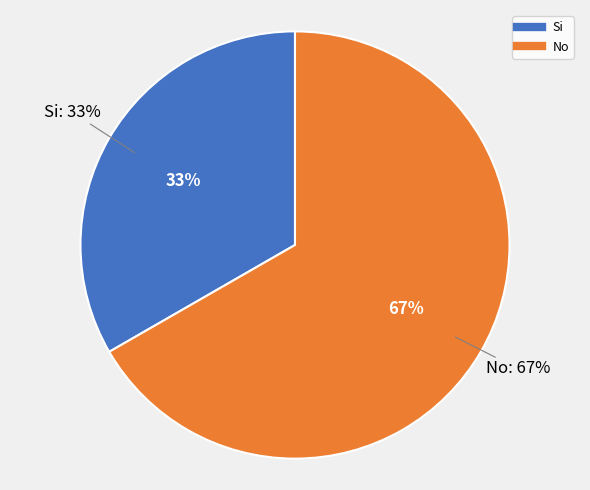

Is there any slice that represents more than half of the pie?

Yes